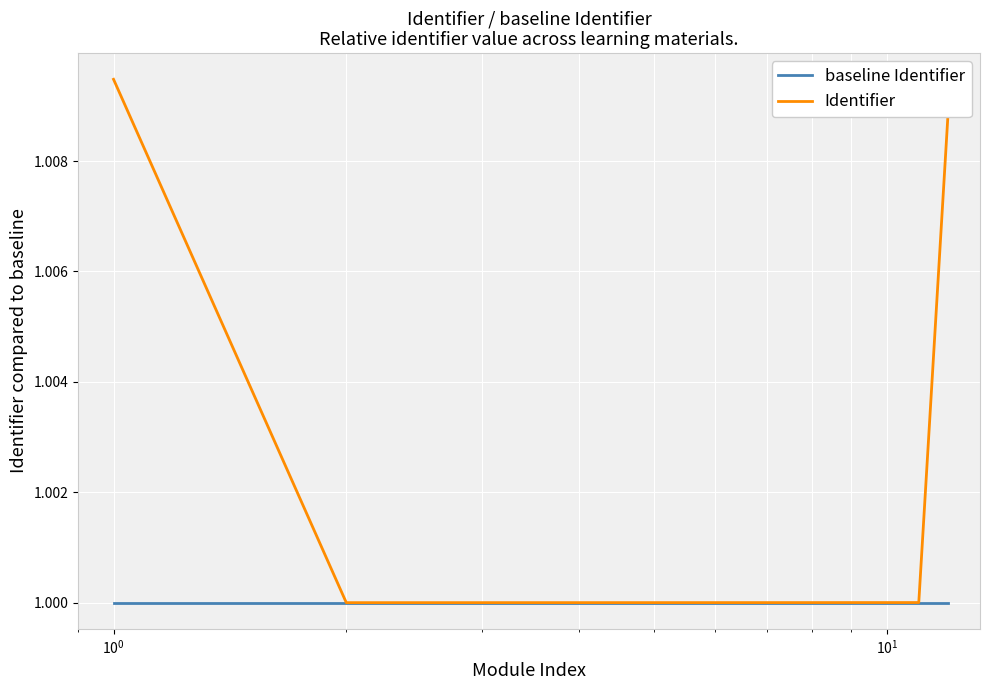

List the series in order of their peak value, highest first.

Identifier, baseline Identifier